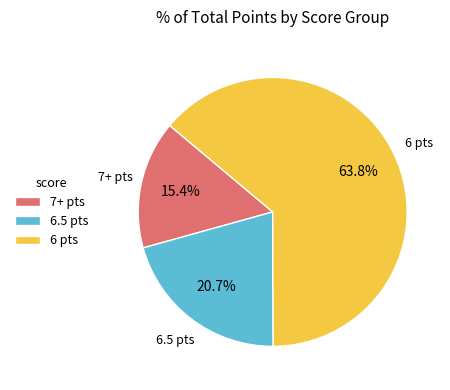

To the nearest percent, what is the difference between the largest and smallest slice percentages?

48%